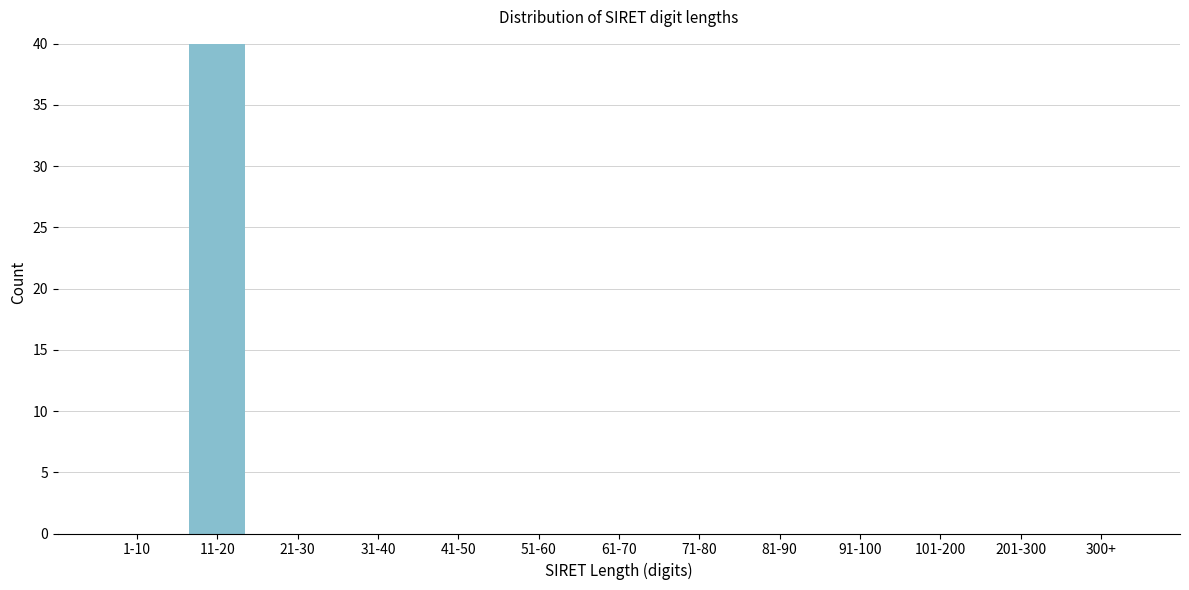

Reading right to left, transcribe all the data shown in this chart.

300+=0	201-300=0	101-200=0	91-100=0	81-90=0	71-80=0	61-70=0	51-60=0	41-50=0	31-40=0	21-30=0	11-20=40	1-10=0